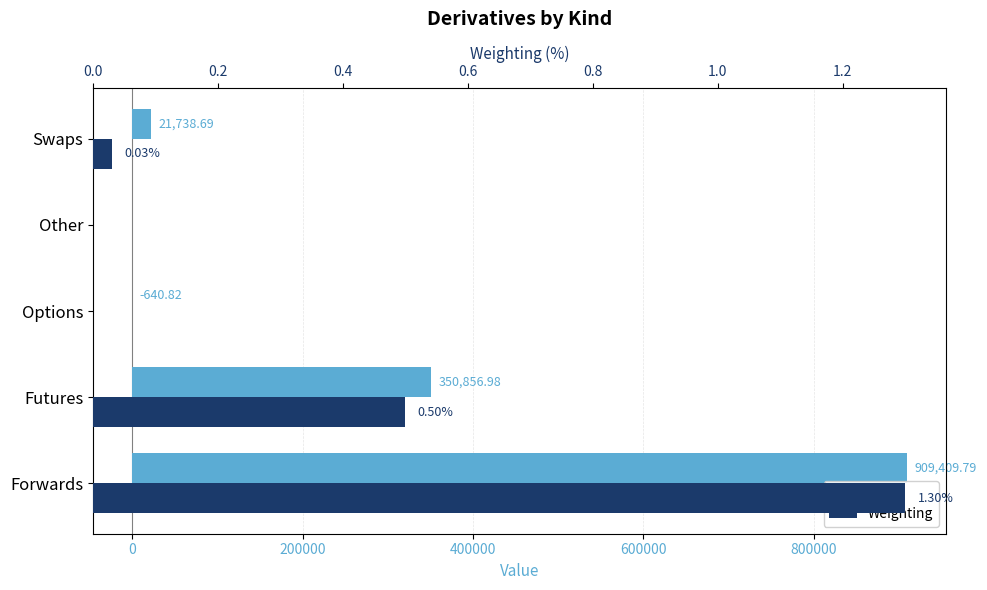

Rank the series by their average value, from lowest to highest.

Weighting, Value